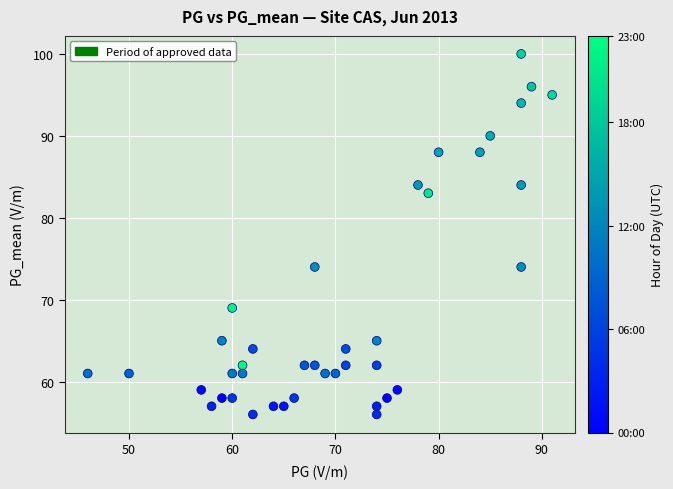

What is the range of Y values (max minus min)?

44